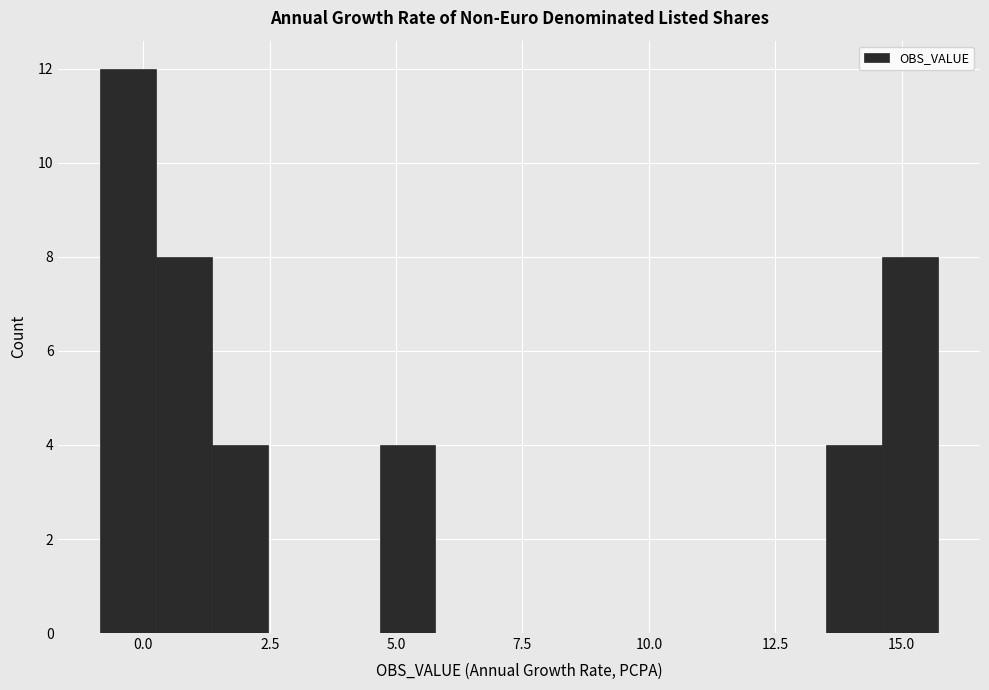

Read against the x-axis, roughly where is the centre of the tallest bar?

-0.5